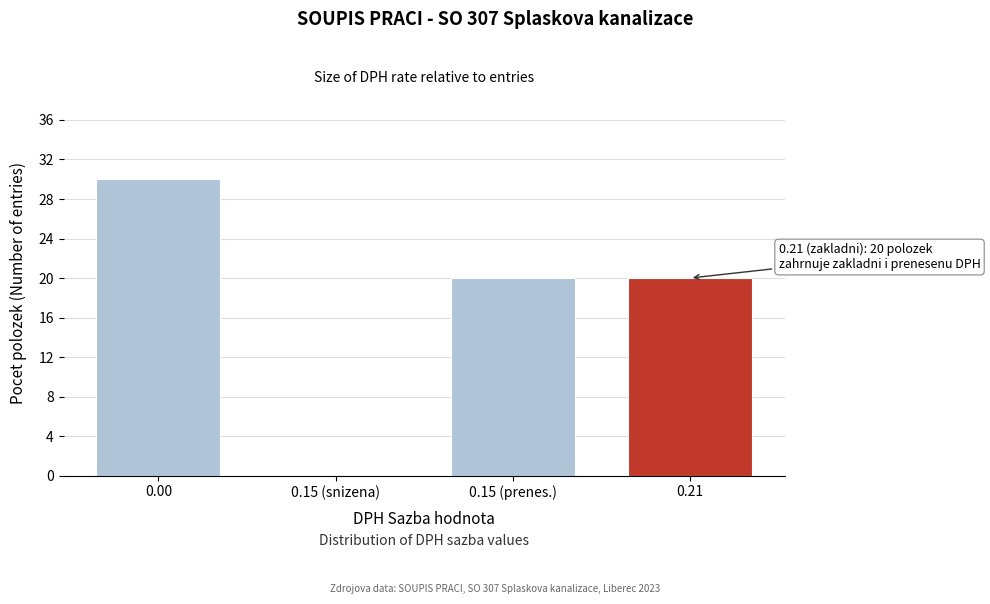

Reading right to left, what are all the values shown in this chart?

0.21=20	0.15 (prenes.)=20	0.15 (snizena)=0	0.00=30